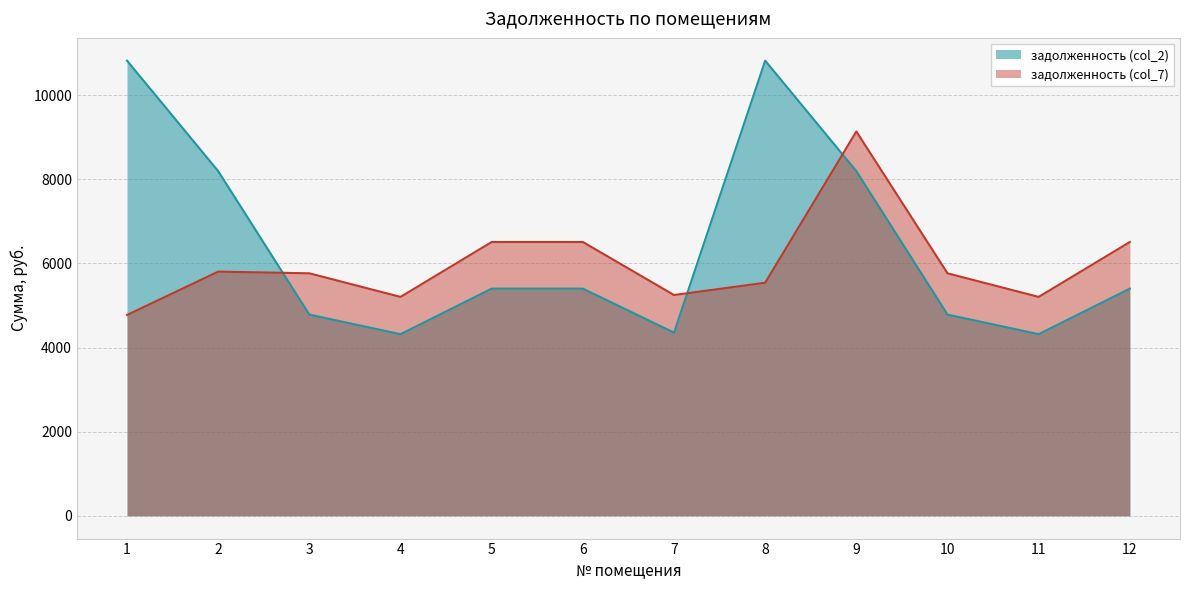

At which category does задолженность (col_2) reach its first local valley?

4